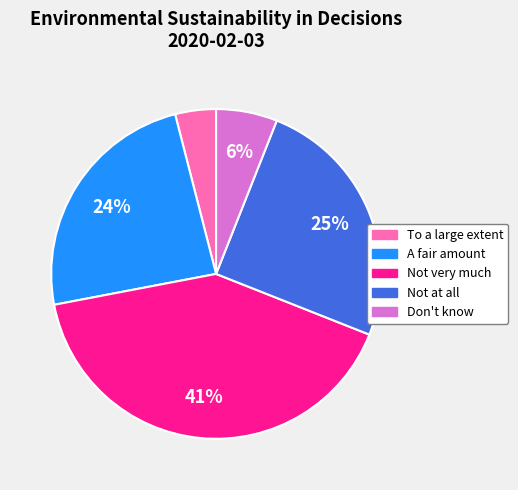

What is the smallest slice in the pie chart?

To a large extent